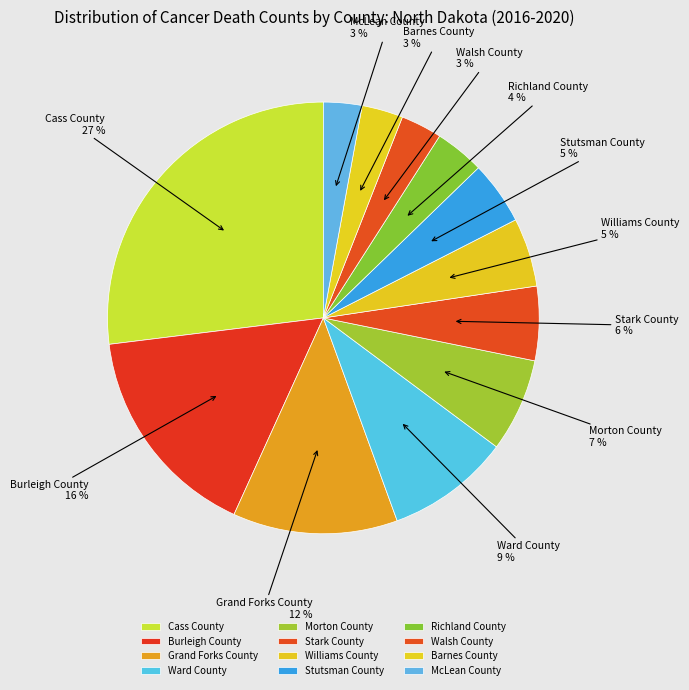

How many slices are in this pie chart?

12